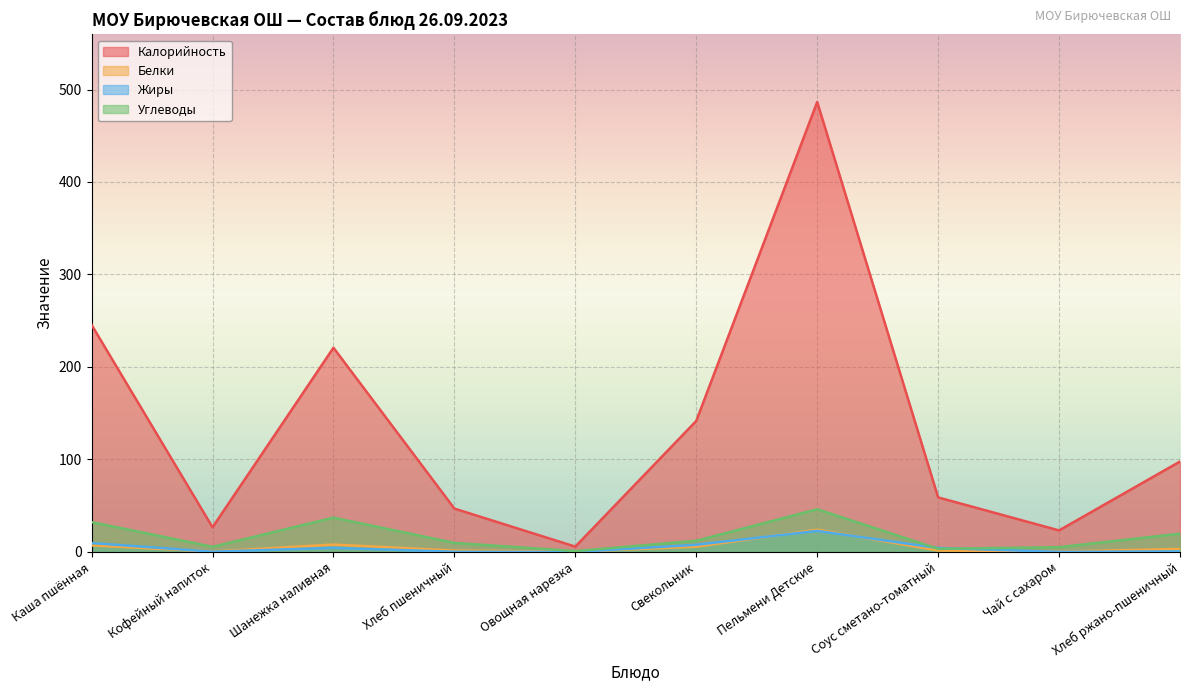

What are all the series names shown in the legend?

Калорийность, Белки, Жиры, Углеводы